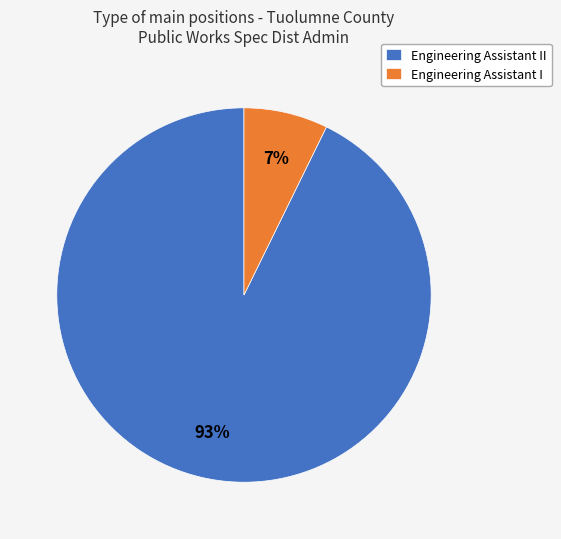

To the nearest percent, what portion does Engineering Assistant I represent?

7%